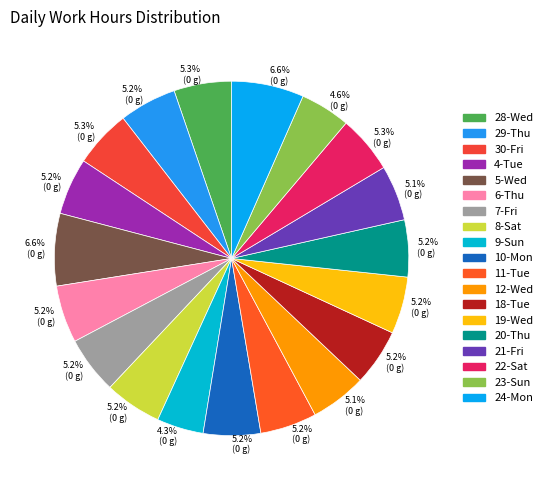

Which slice is the smallest?

9-Sun